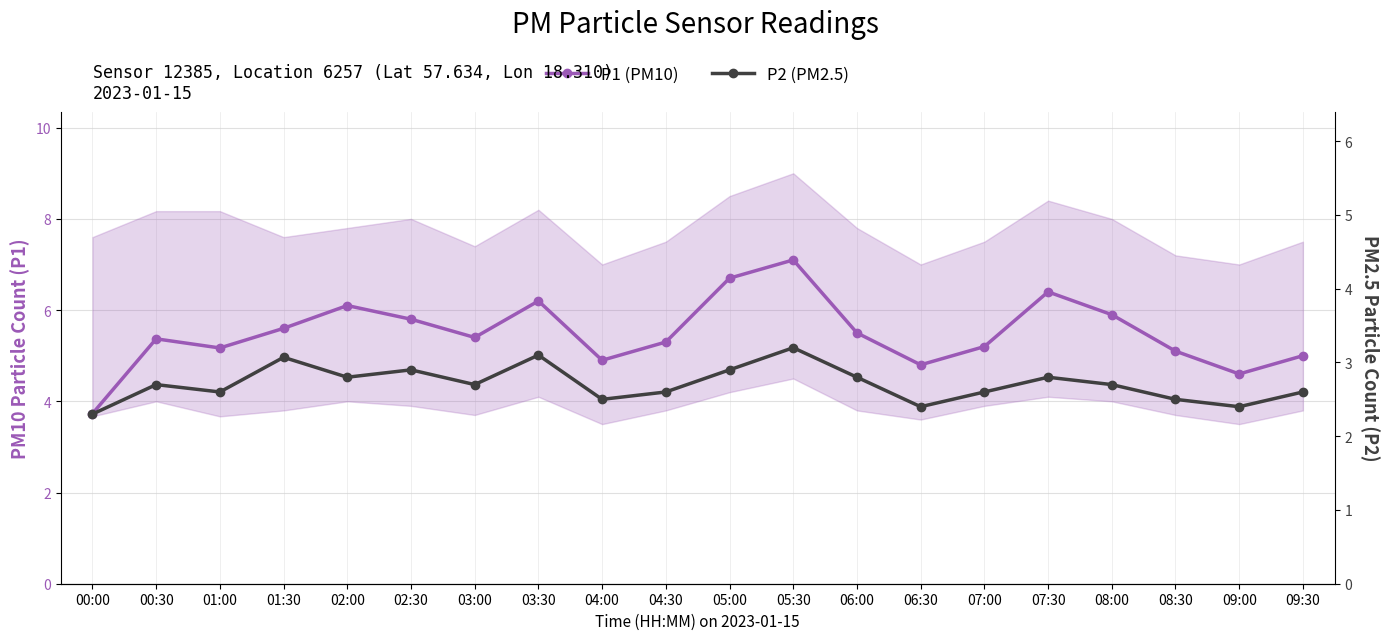

At which category does the chart reach its minimum across all series?

00:00